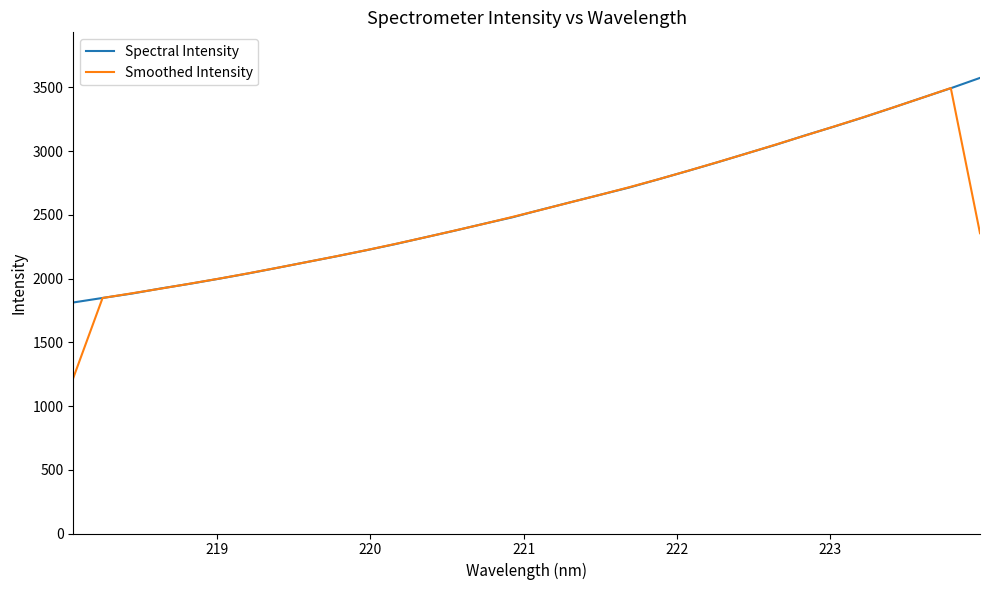

What is the maximum value for Spectral Intensity?

3575.0